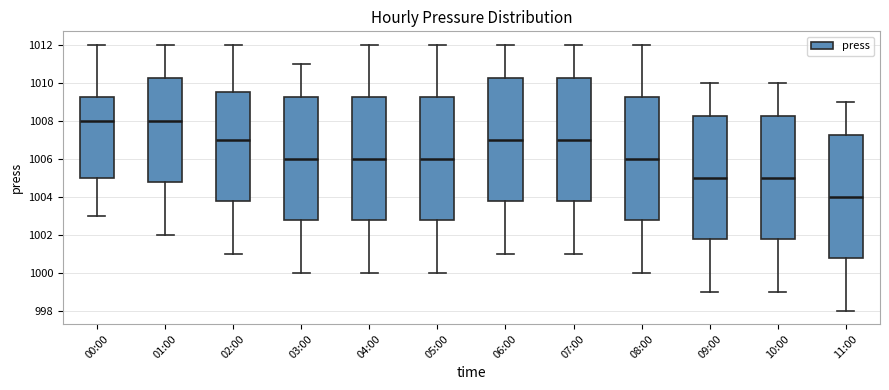

Where is the upper edge of the box for 10:00 on the y-axis? The values are not printed on the chart, so give them approximately, as read against the axis.

1008.2